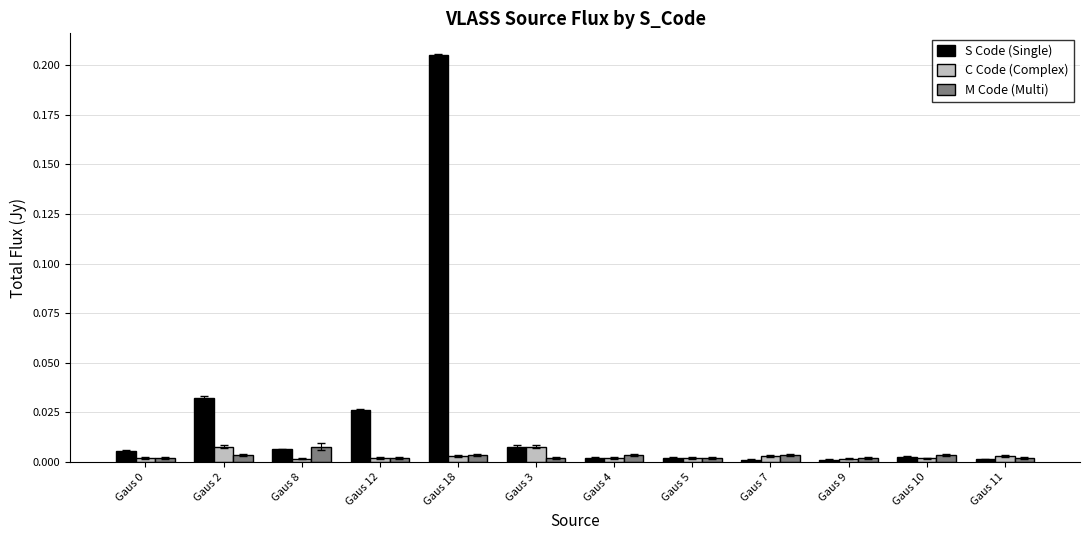

At which category is the sum across all series the highest?

Gaus 18